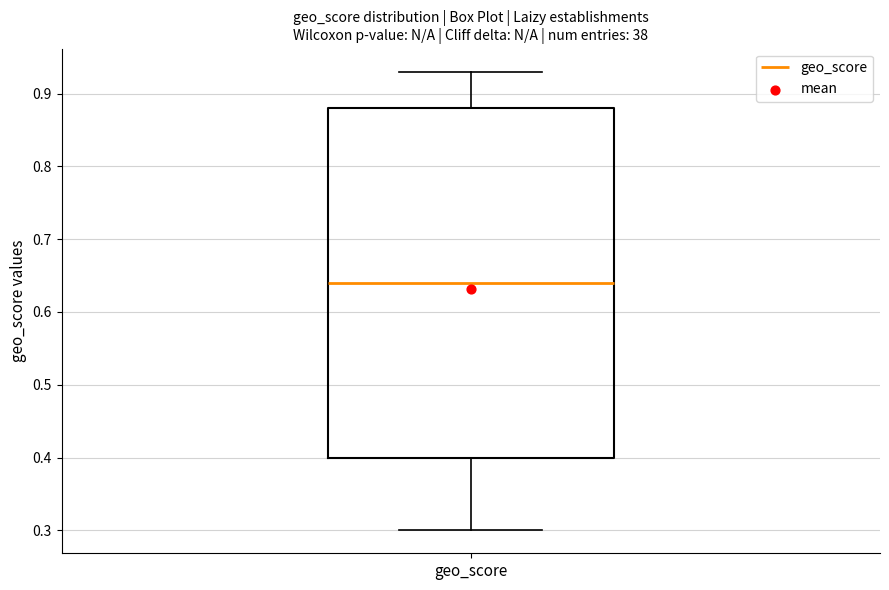

Transcribe this box plot: give where the median line is, the range the box spans, and where the two whiskers end, as read against the y-axis. The values are not printed on the chart, so give them approximately, as read against the axis.

median 0.64, box 0.40 to 0.88, whiskers 0.30 to 0.93